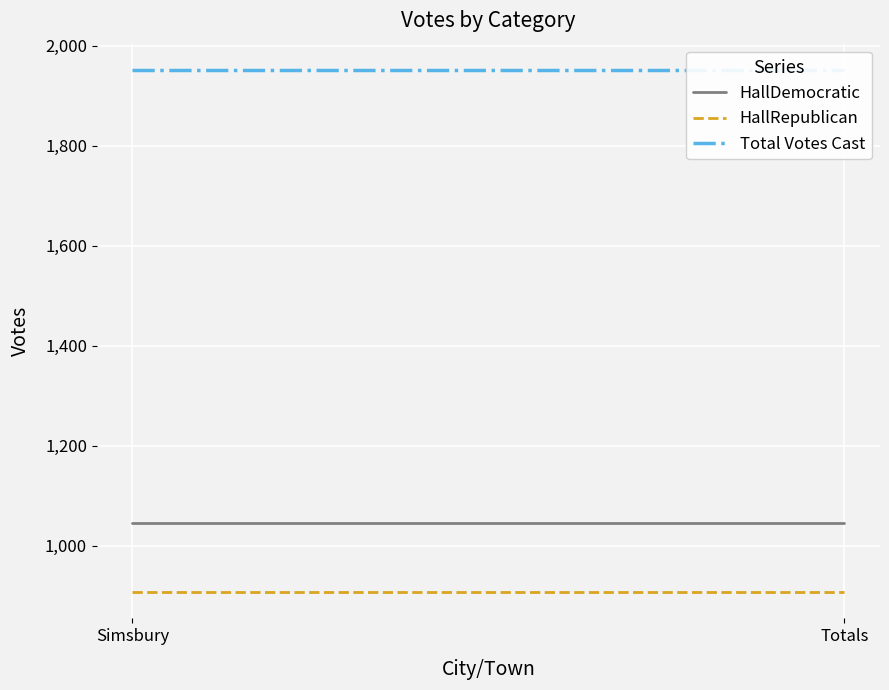

What is the sum of all HallDemocratic values?

2090